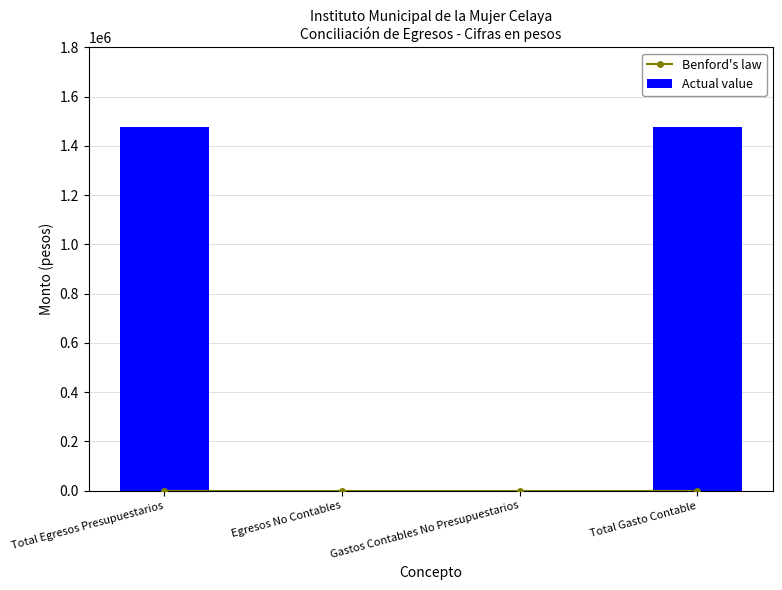

List the labels in order of Actual value value, largest first.

Total Egresos Presupuestarios, Total Gasto Contable, Egresos No Contables, Gastos Contables No Presupuestarios